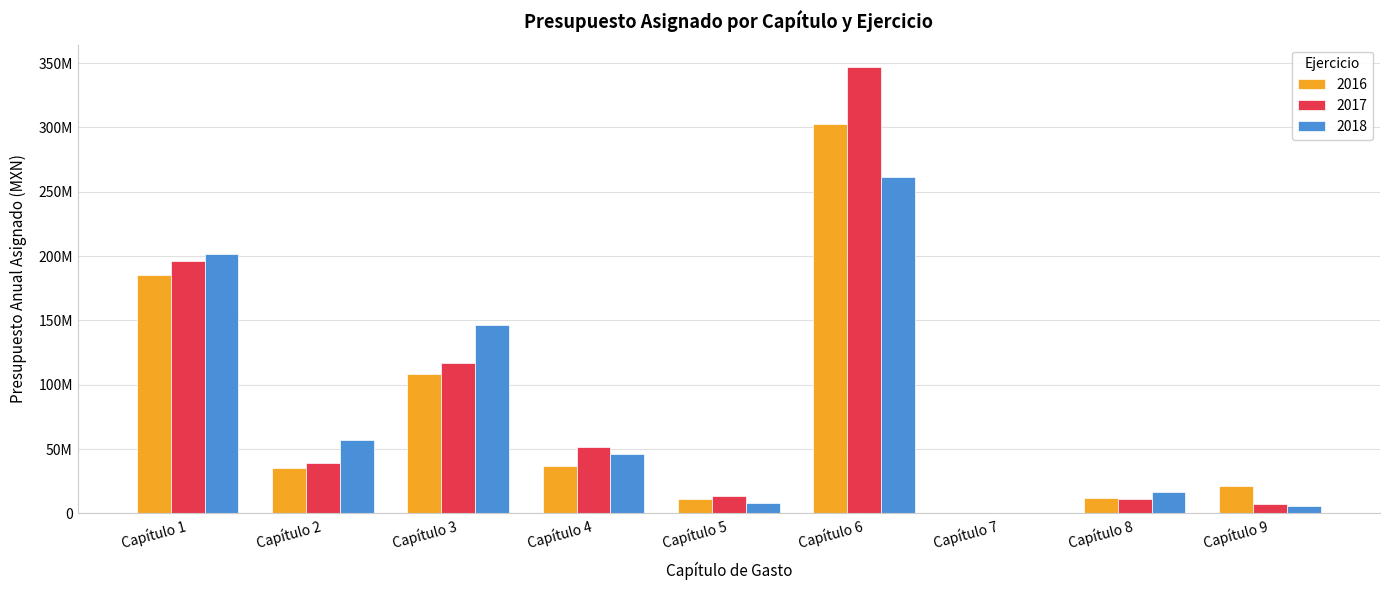

What are all the series names shown in the legend?

2016, 2017, 2018